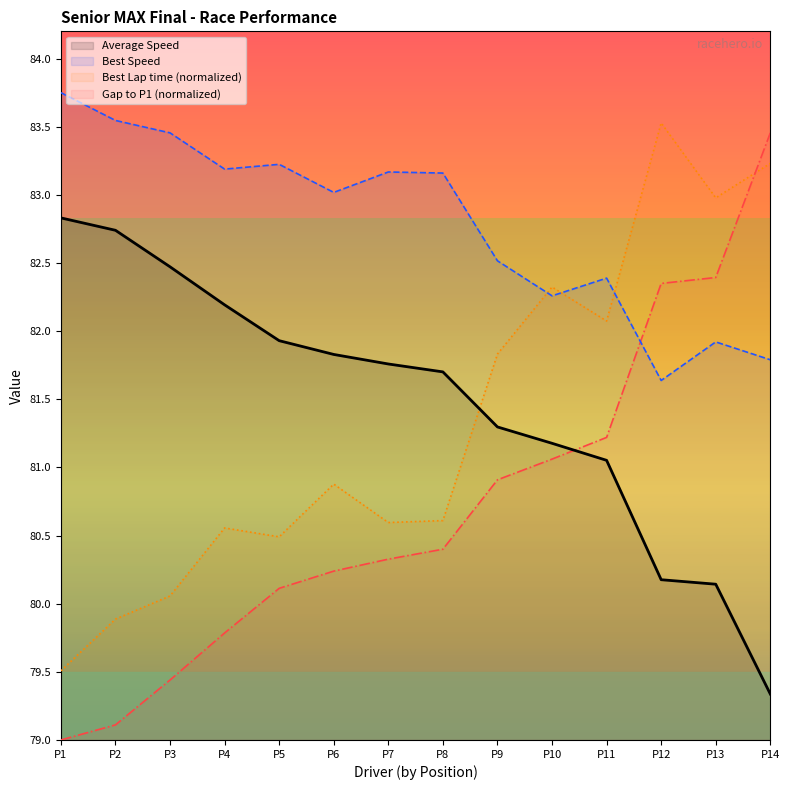

What are all the series names shown in the legend?

Average Speed, Best Speed, Best Lap time (normalized), Gap to P1 (normalized)